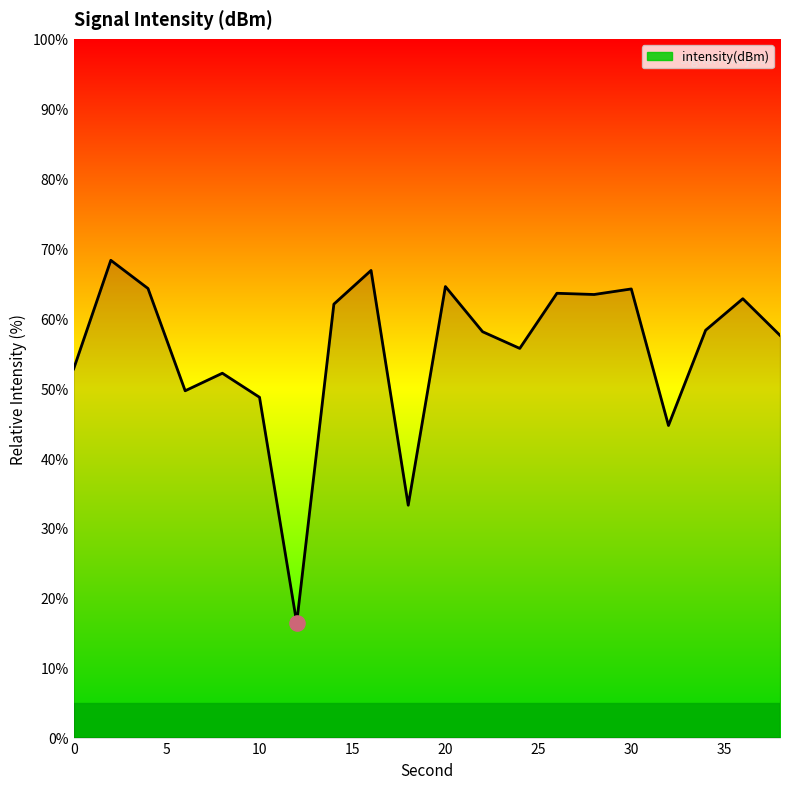

What is the difference between the maximum and minimum values?

51.9